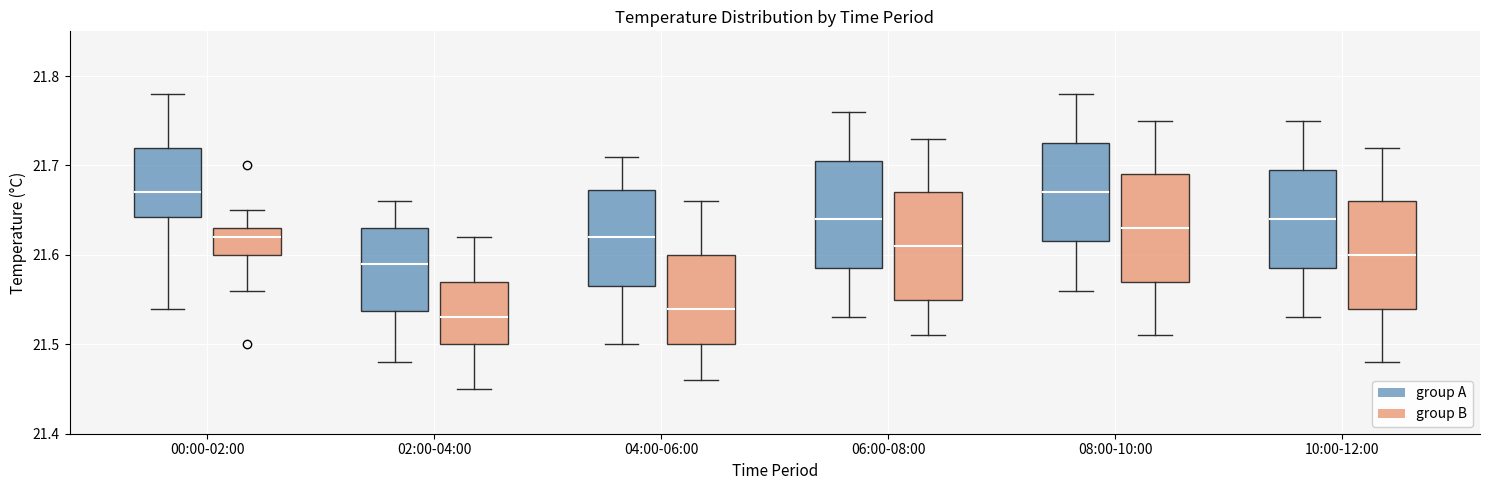

Reading left to right, read every box against the y-axis: the position of its median line, the range the box covers, and the ends of its whiskers. The values are not printed on the chart, so give them approximately, as read against the axis.

00:00-02:00 (group A): median 21.67, box 21.64 to 21.72, whiskers 21.54 to 21.78
00:00-02:00 (group B): median 21.62, box 21.60 to 21.63, whiskers 21.56 to 21.65
02:00-04:00 (group A): median 21.59, box 21.54 to 21.63, whiskers 21.48 to 21.66
02:00-04:00 (group B): median 21.53, box 21.50 to 21.57, whiskers 21.45 to 21.62
04:00-06:00 (group A): median 21.62, box 21.57 to 21.67, whiskers 21.50 to 21.71
04:00-06:00 (group B): median 21.54, box 21.50 to 21.60, whiskers 21.46 to 21.66
06:00-08:00 (group A): median 21.64, box 21.59 to 21.71, whiskers 21.53 to 21.76
06:00-08:00 (group B): median 21.61, box 21.55 to 21.67, whiskers 21.51 to 21.73
08:00-10:00 (group A): median 21.67, box 21.62 to 21.73, whiskers 21.56 to 21.78
08:00-10:00 (group B): median 21.63, box 21.57 to 21.69, whiskers 21.51 to 21.75
10:00-12:00 (group A): median 21.64, box 21.59 to 21.70, whiskers 21.53 to 21.75
10:00-12:00 (group B): median 21.60, box 21.54 to 21.66, whiskers 21.48 to 21.72